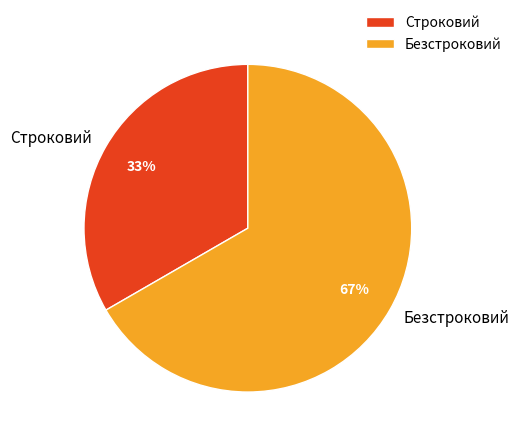

The Строковий slice represents 26% of the pie. True or false?

False